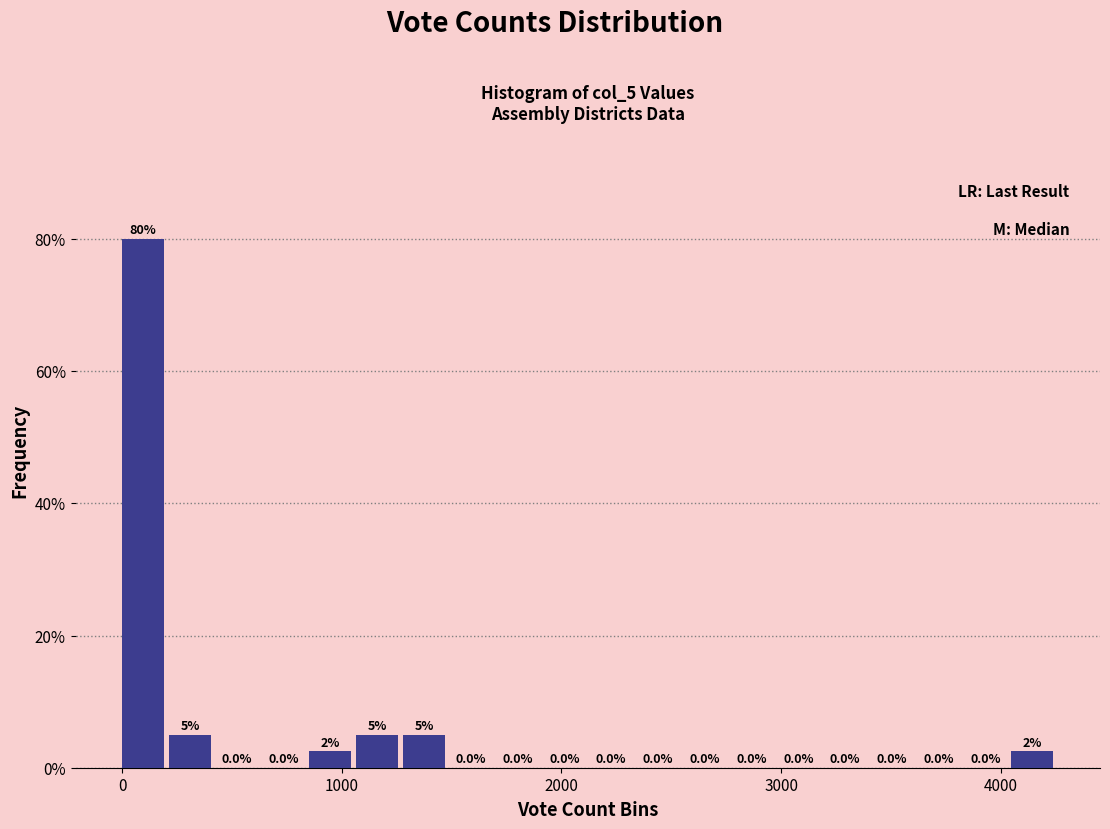

Read against the x-axis, roughly where is the centre of the tallest bar?

100